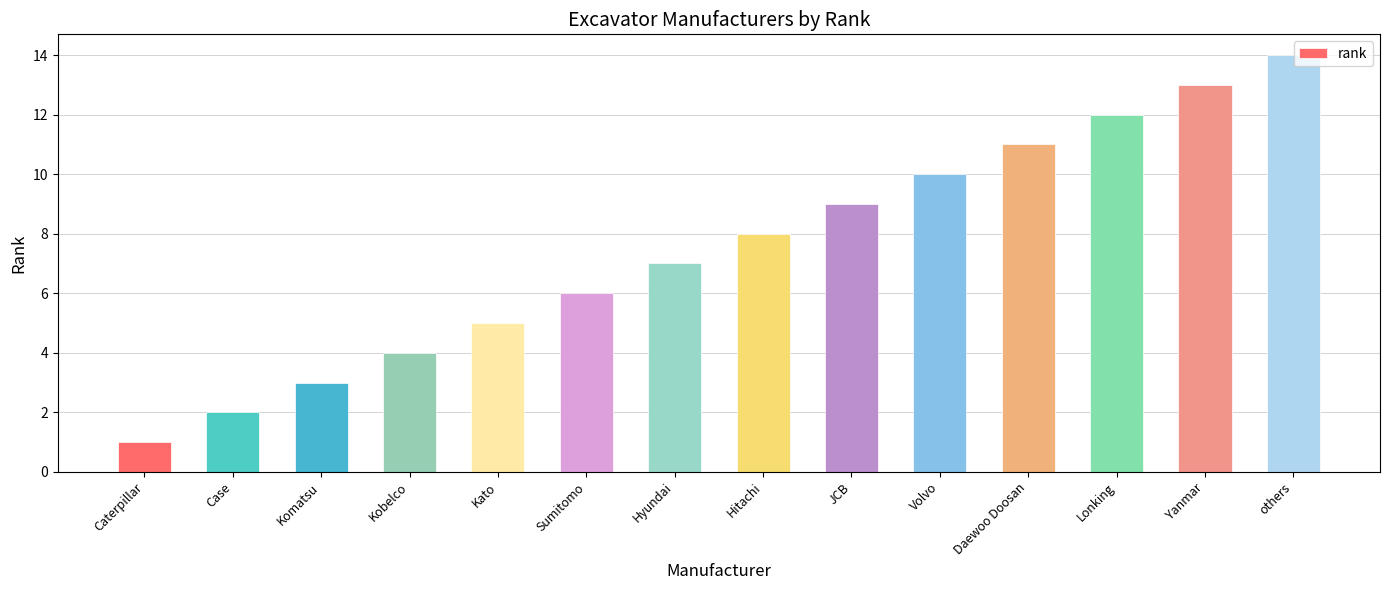

List the labels in order of value, largest first.

others, Yanmar, Lonking, Daewoo Doosan, Volvo, JCB, Hitachi, Hyundai, Sumitomo, Kato, Kobelco, Komatsu, Case, Caterpillar